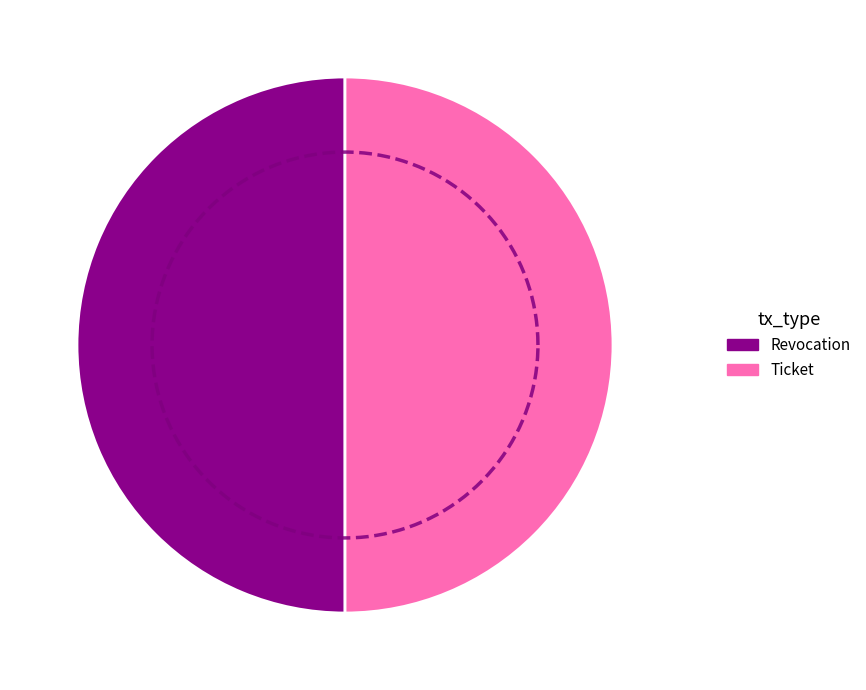

What is the change in value from Revocation to Ticket?

-263279